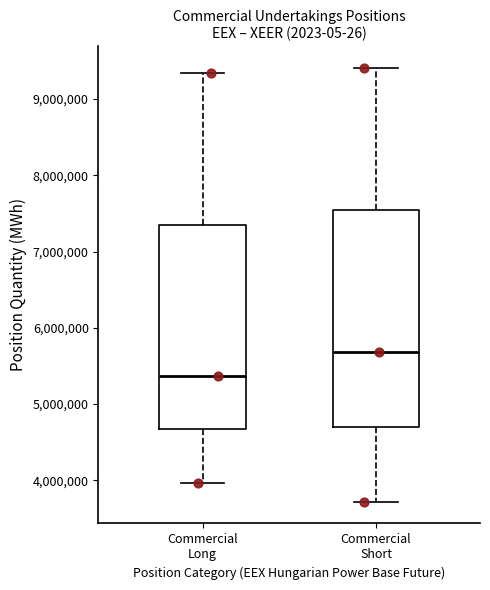

Reading left to right, read every box against the y-axis: the position of its median line, the range the box covers, and the ends of its whiskers. The values are not printed on the chart, so give them approximately, as read against the axis.

Commercial Long: median 5400000, box 4700000 to 7400000, whiskers 4000000 to 9300000
Commercial Short: median 5700000, box 4700000 to 7500000, whiskers 3700000 to 9400000